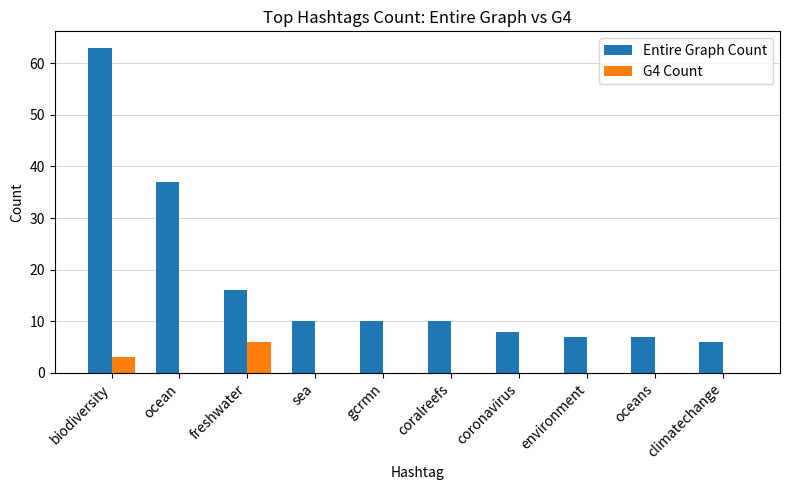

Is it true that Entire Graph Count equals 6 at climatechange?

True